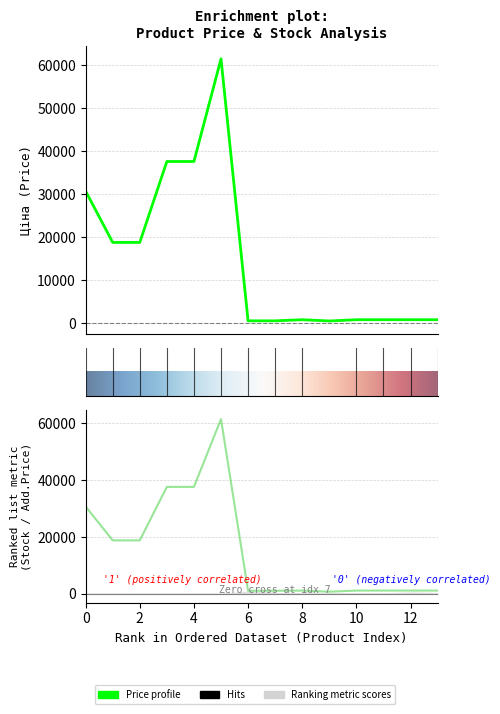

Between 285672232 and 271702230, which series saw the biggest shift?

Ціна